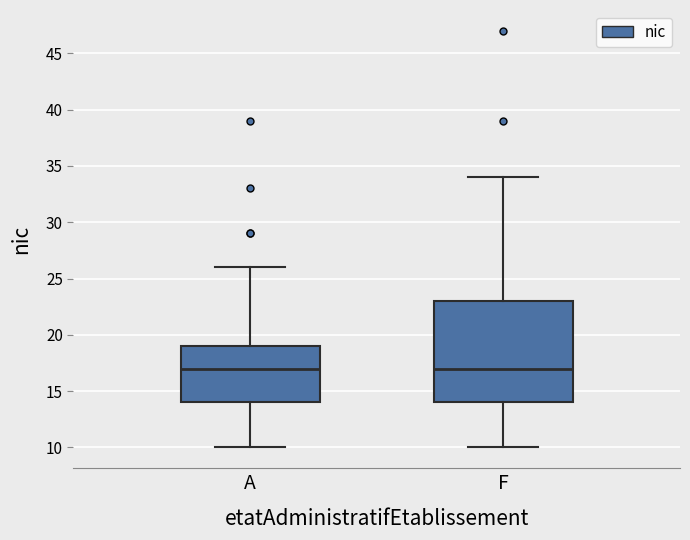

Reading left to right, transcribe this box plot: for each box, give where its median line is, the range the box spans, and where its two whiskers end, as read against the y-axis. The values are not printed on the chart, so give them approximately, as read against the axis.

A: median 17, box 14 to 19, whiskers 10 to 26
F: median 17, box 14 to 23, whiskers 10 to 34